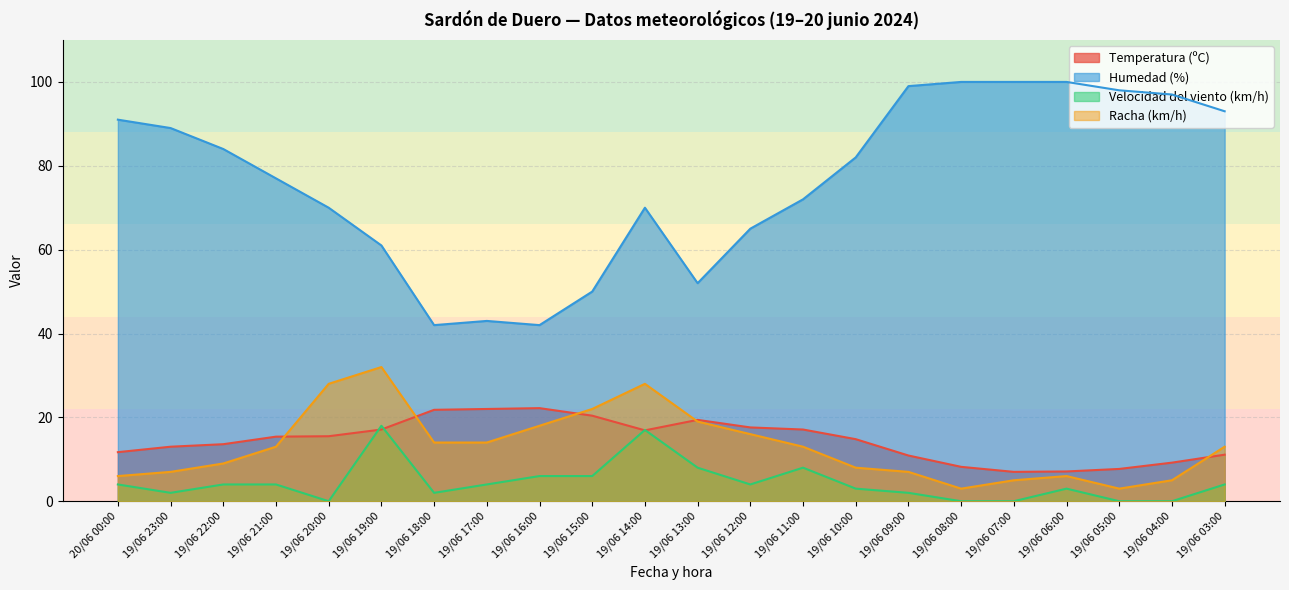

What is the difference between the Humedad (%) values at 19/06 22:00 and 19/06 05:00?

14.0